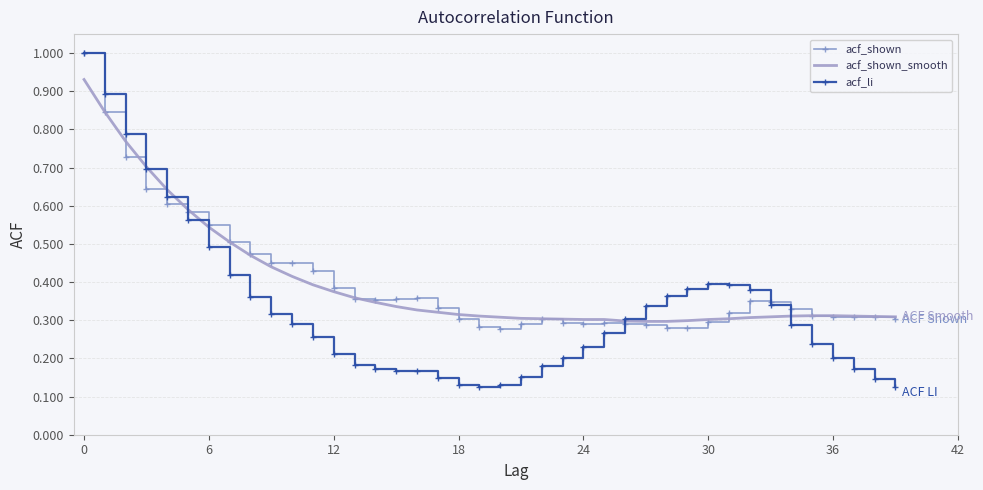

Which series has the widest spread of values?

acf_li